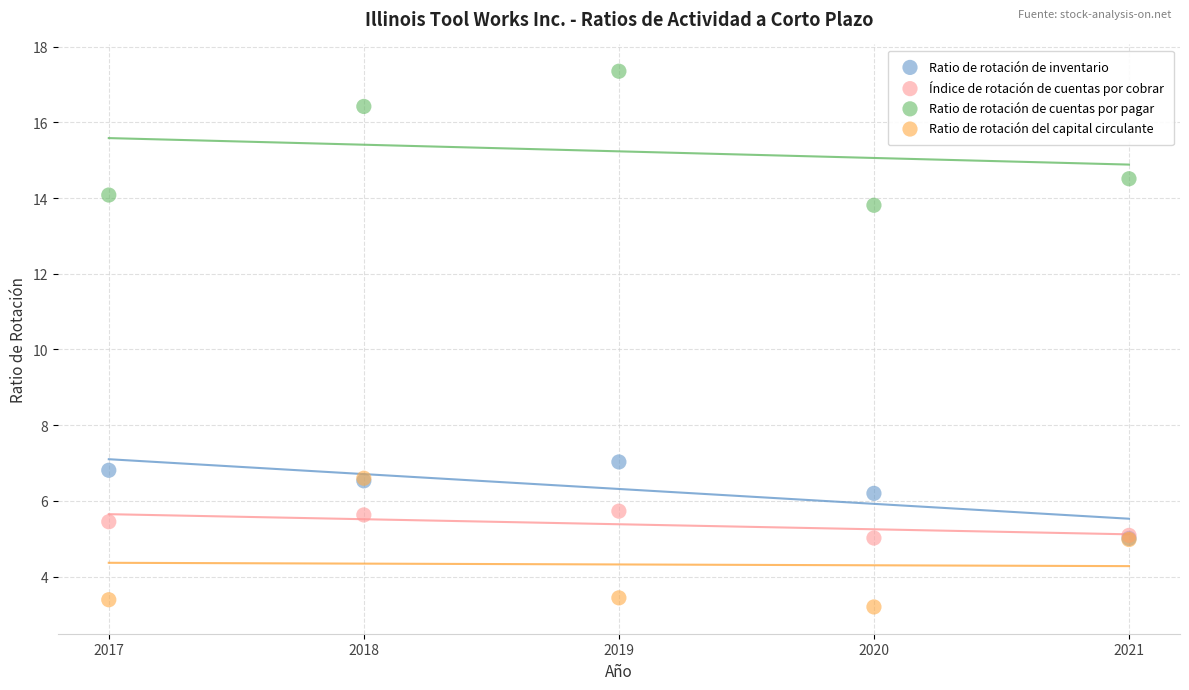

Across all series, what Y value is closest to 10?

7.0